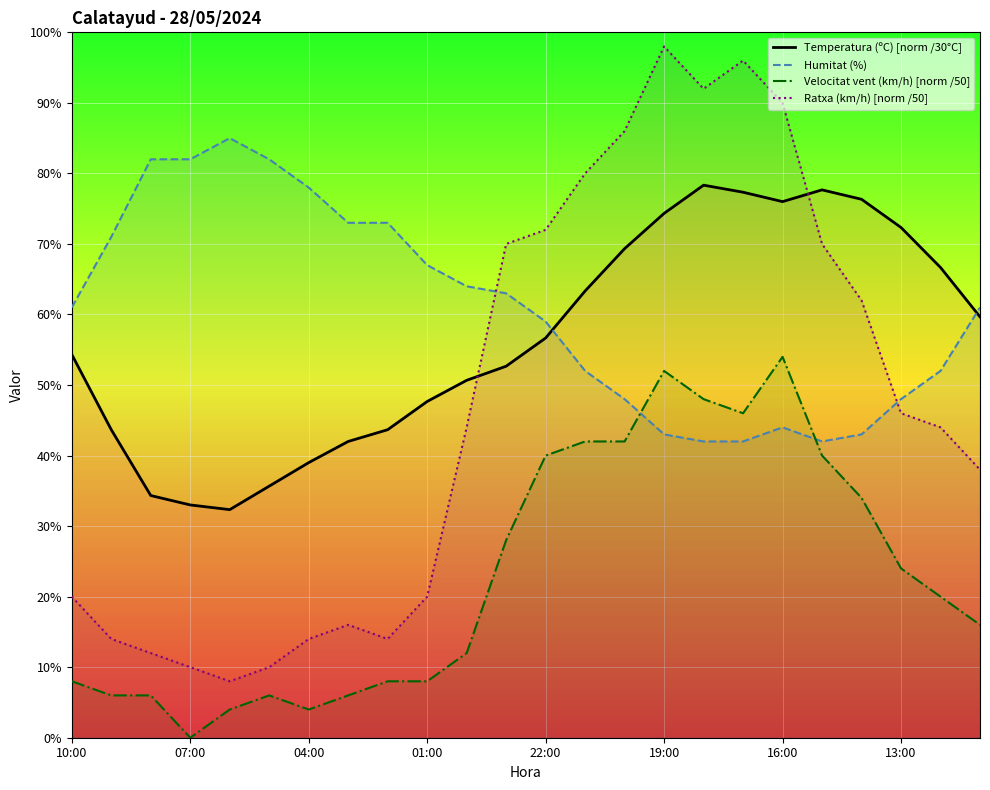

What is the value of the Velocitat del vent (km/h) point at the 22nd from the left?

24.0